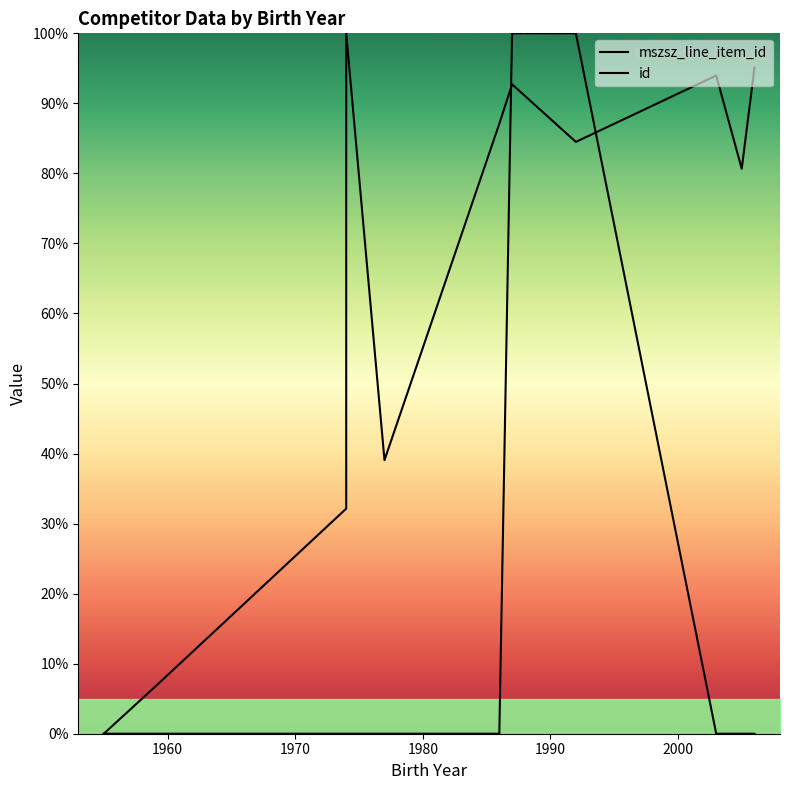

Reading left to right, what are all the values shown in this chart?

mszsz_line_item_id: 0.0	0.0	0.0	0.0	0.0	0.0	100.0	100.0	0.0	0.0	0.0
id: 0.0	6.7	32.1	100.0	39.1	87.1	92.7	84.5	94.0	80.7	95.1